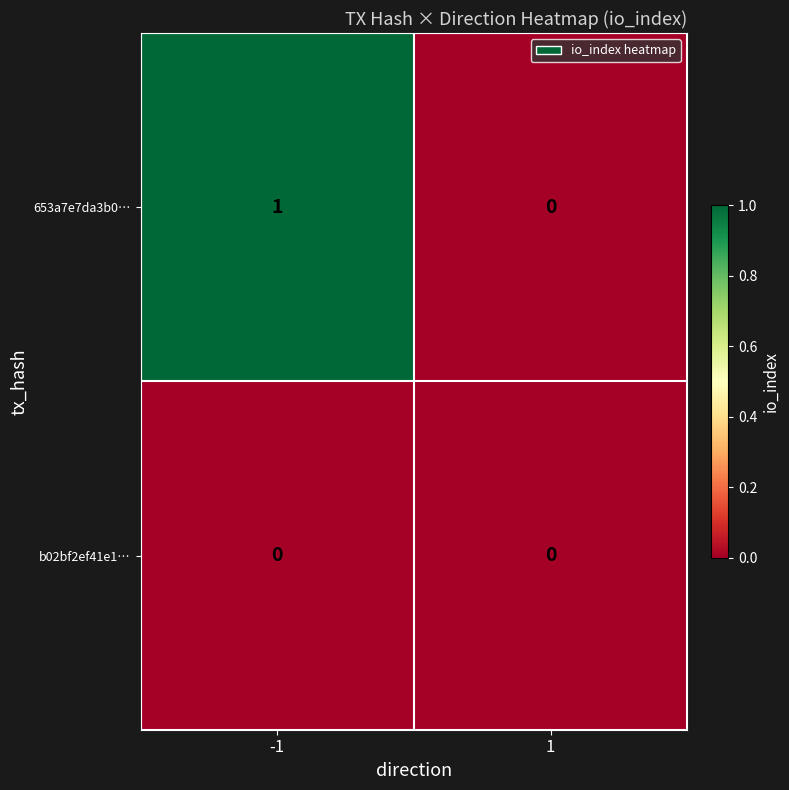

What is the greatest value displayed?

1